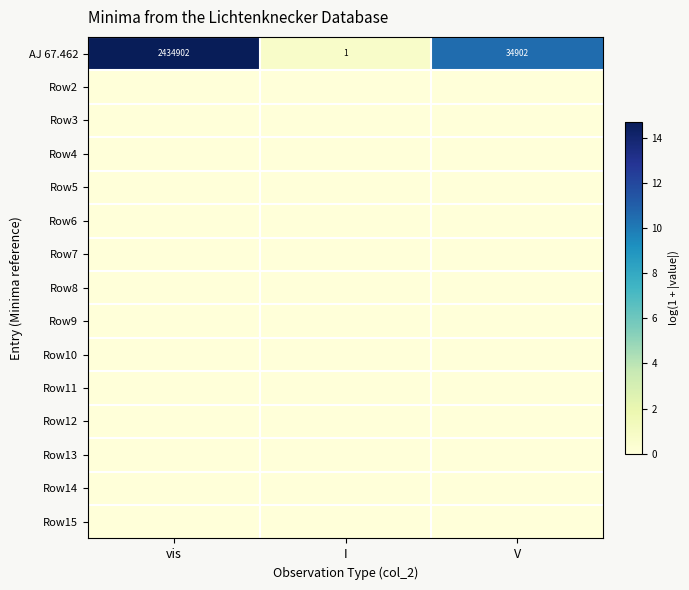

List the labels in order of AJ 67.462 value, largest first.

vis, V, I